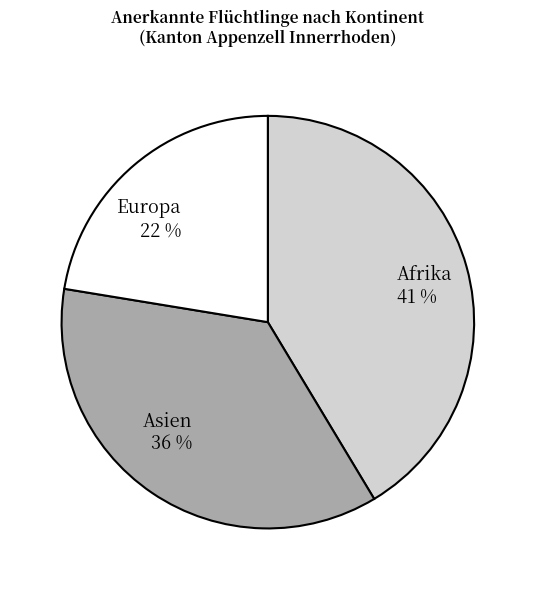

To the nearest percent, what percentage of the pie is Afrika?

41%